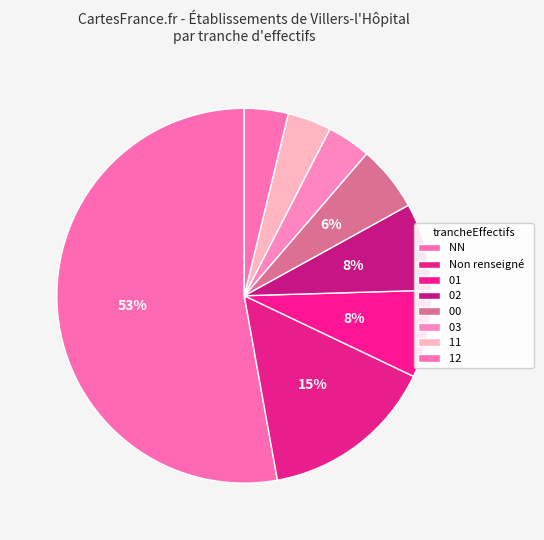

Which slice is the largest?

NN